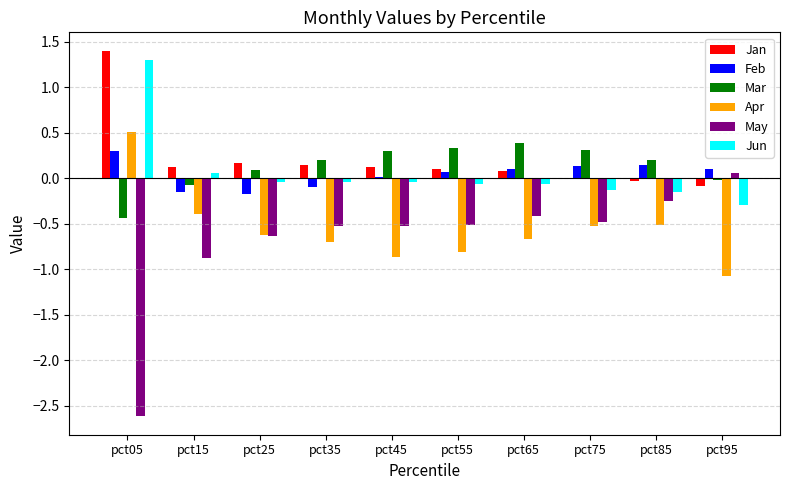

Is it true that Apr equals -0.4 at pct15?

True